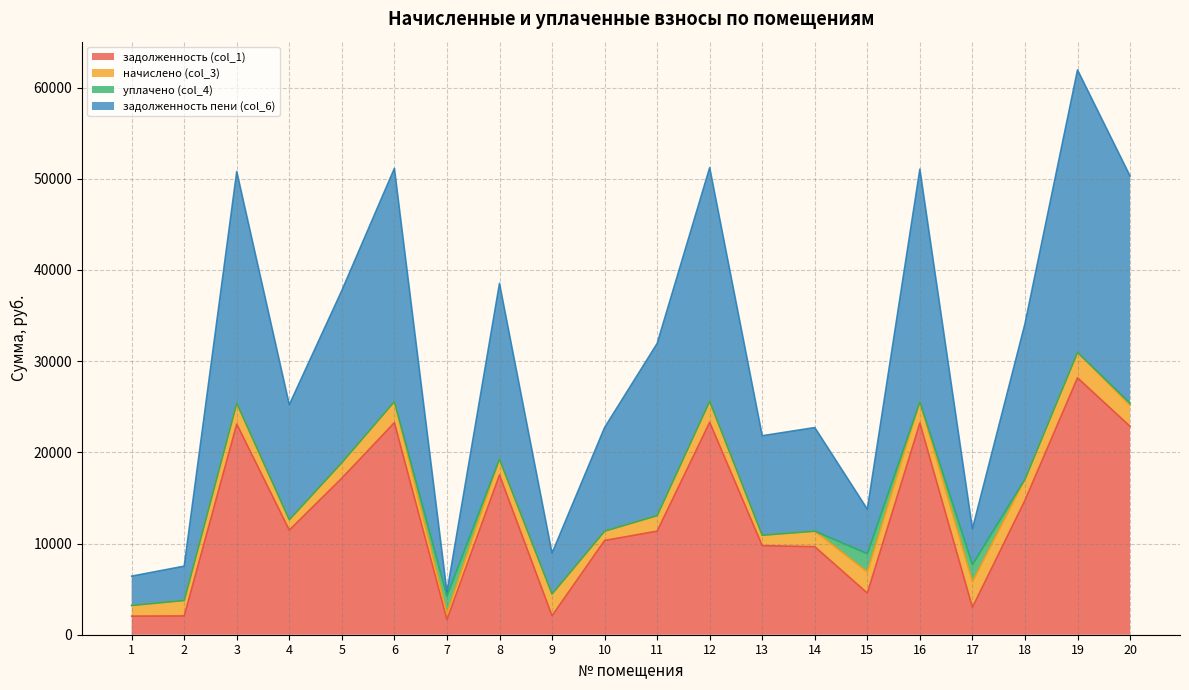

Which series has the largest range (max minus min)?

задолженность пени (col_6) (line)